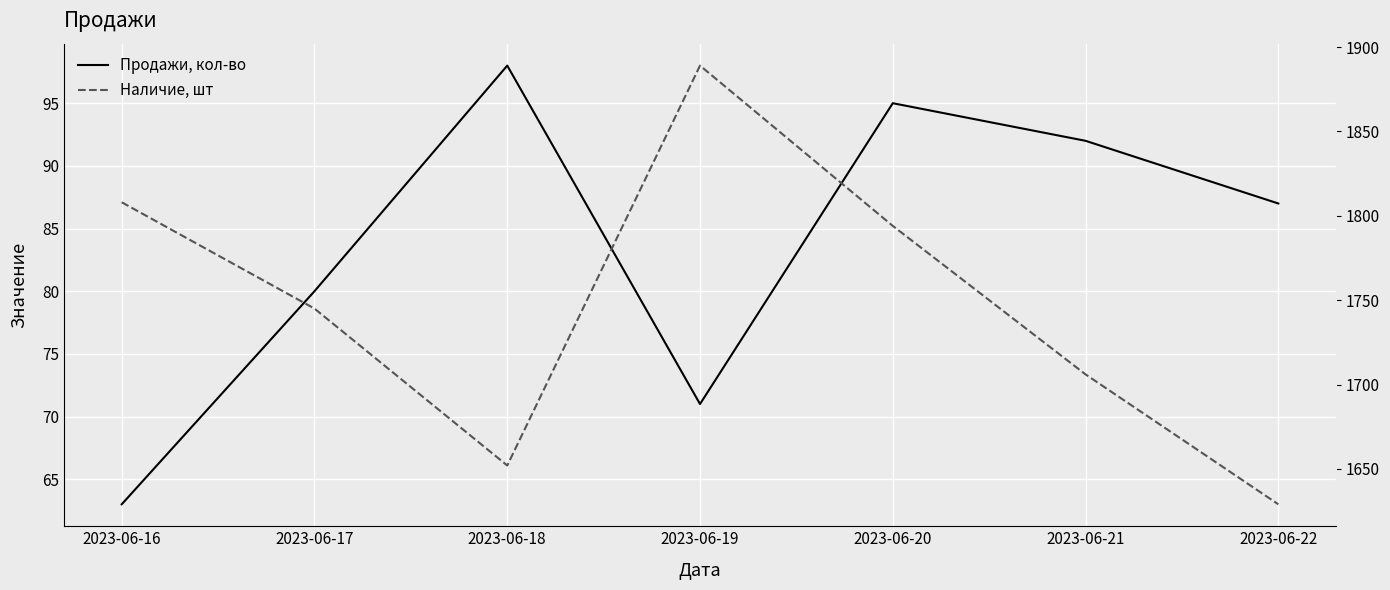

Which series has the largest total across all categories?

Наличие, шт